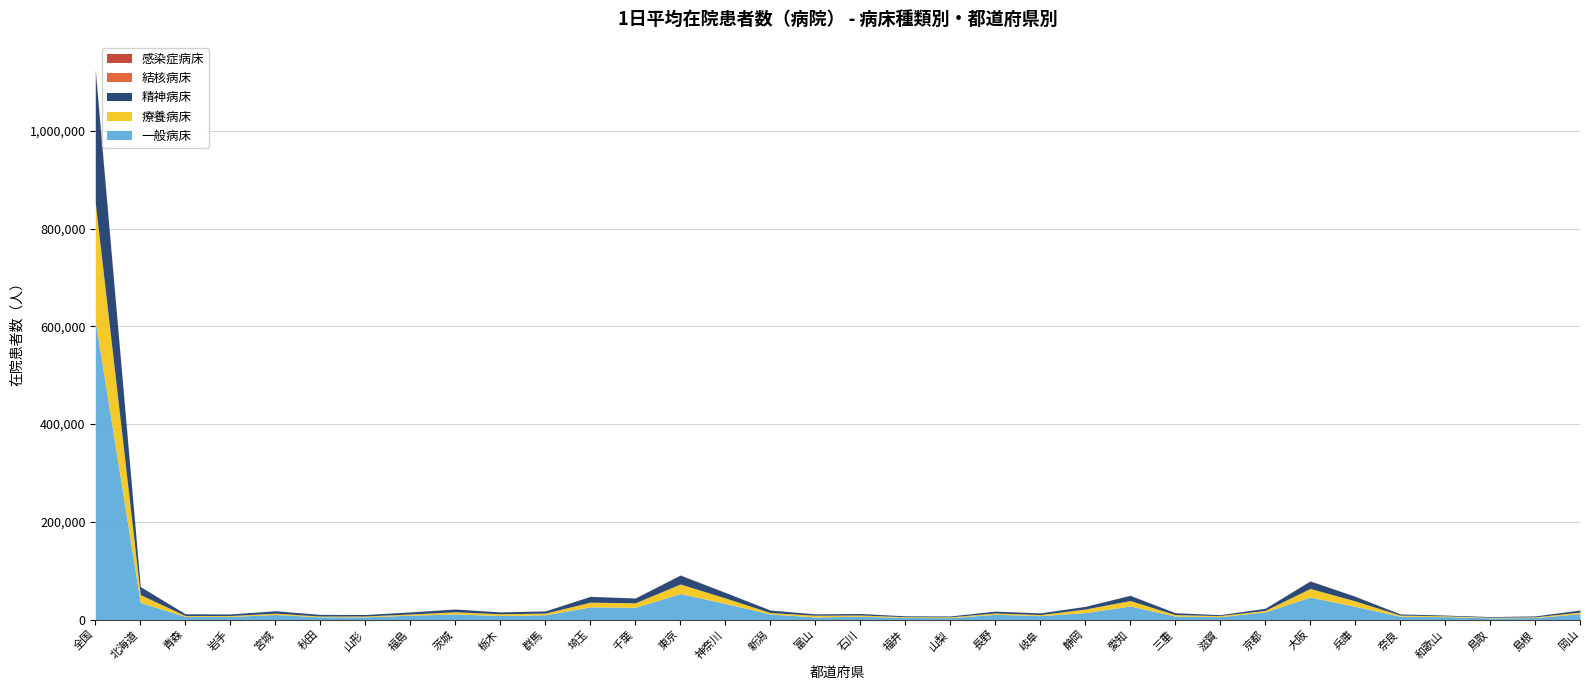

What is the value of the 精神病床 point at the 20th from the left?

1784